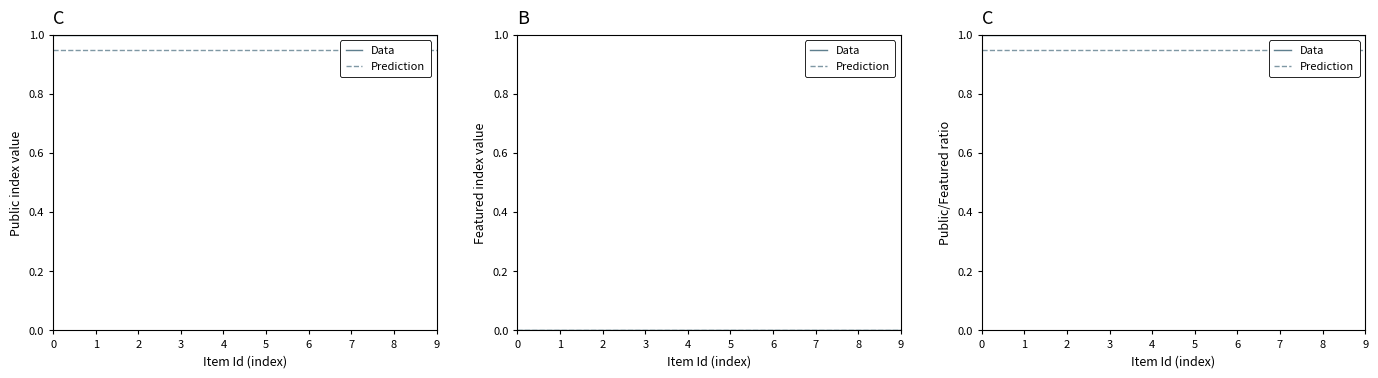

True or false: Data has a value of 1.7 at 4.

False